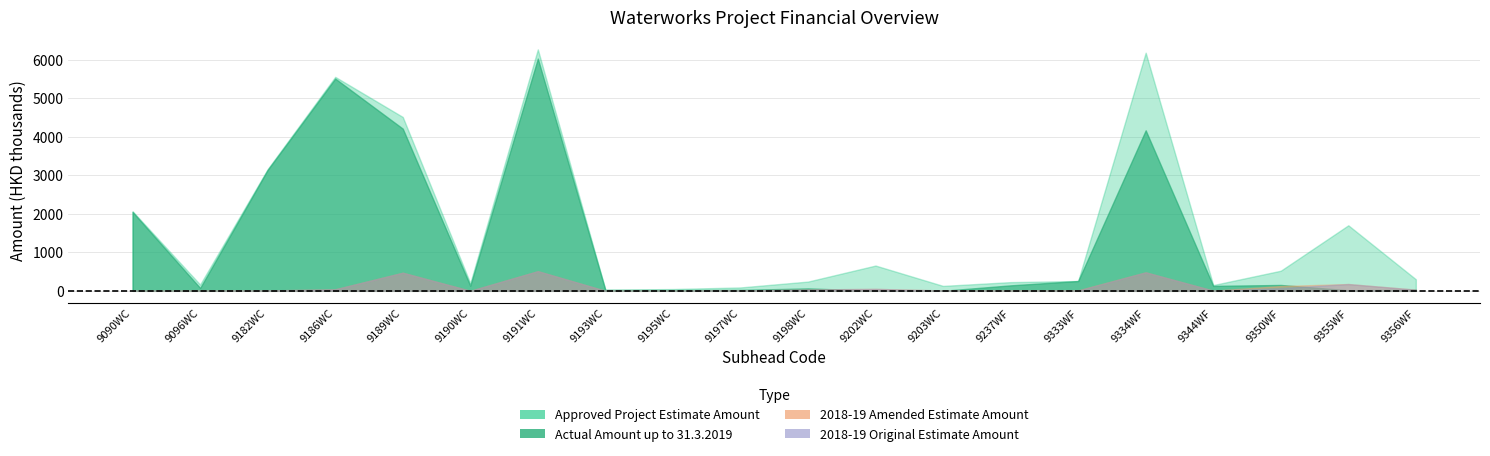

Reading right to left, extract all data points from this chart.

Approved Project Estimate Amount: 9356WF=300200	9355WF=1699700	9350WF=521300	9344WF=149100	9334WF=6176700	9333WF=254800	9237WF=225500	9203WC=127500	9202WC=655400	9198WC=239700	9197WC=87700	9195WC=46000	9193WC=30300	9191WC=6262400	9190WC=198400	9189WC=4510300	9186WC=5550000	9182WC=3156600	9096WC=162700	9090WC=2063400
Actual Amount up to 31.3.2019: 9356WF=27969	9355WF=13902	9350WF=152171	9344WF=127814	9334WF=4162857	9333WF=254476	9237WF=141781	9203WC=1509	9202WC=2788	9198WC=62322	9197WC=24397	9195WC=19768	9193WC=21463	9191WC=6023561	9190WC=132133	9189WC=4207244	9186WC=5505675	9182WC=3137067	9096WC=75033	9090WC=2045679
2018-19 Amended Estimate Amount: 9356WF=30000	9355WF=176000	9350WF=124000	9344WF=5000	9334WF=480000	9333WF=12287	9237WF=12000	9203WC=10000	9202WC=50000	9198WC=35000	9197WC=10000	9195WC=1500	9193WC=1000	9191WC=510000	9190WC=1000	9189WC=470000	9186WC=40000	9182WC=10000	9096WC=3500	9090WC=1000
2018-19 Original Estimate Amount: 9356WF=30000	9355WF=176000	9350WF=70000	9344WF=5000	9334WF=480000	9333WF=6690	9237WF=5000	9203WC=10000	9202WC=50000	9198WC=35000	9197WC=10000	9195WC=1000	9193WC=1000	9191WC=510000	9190WC=1000	9189WC=470000	9186WC=40000	9182WC=10000	9096WC=0	9090WC=1000